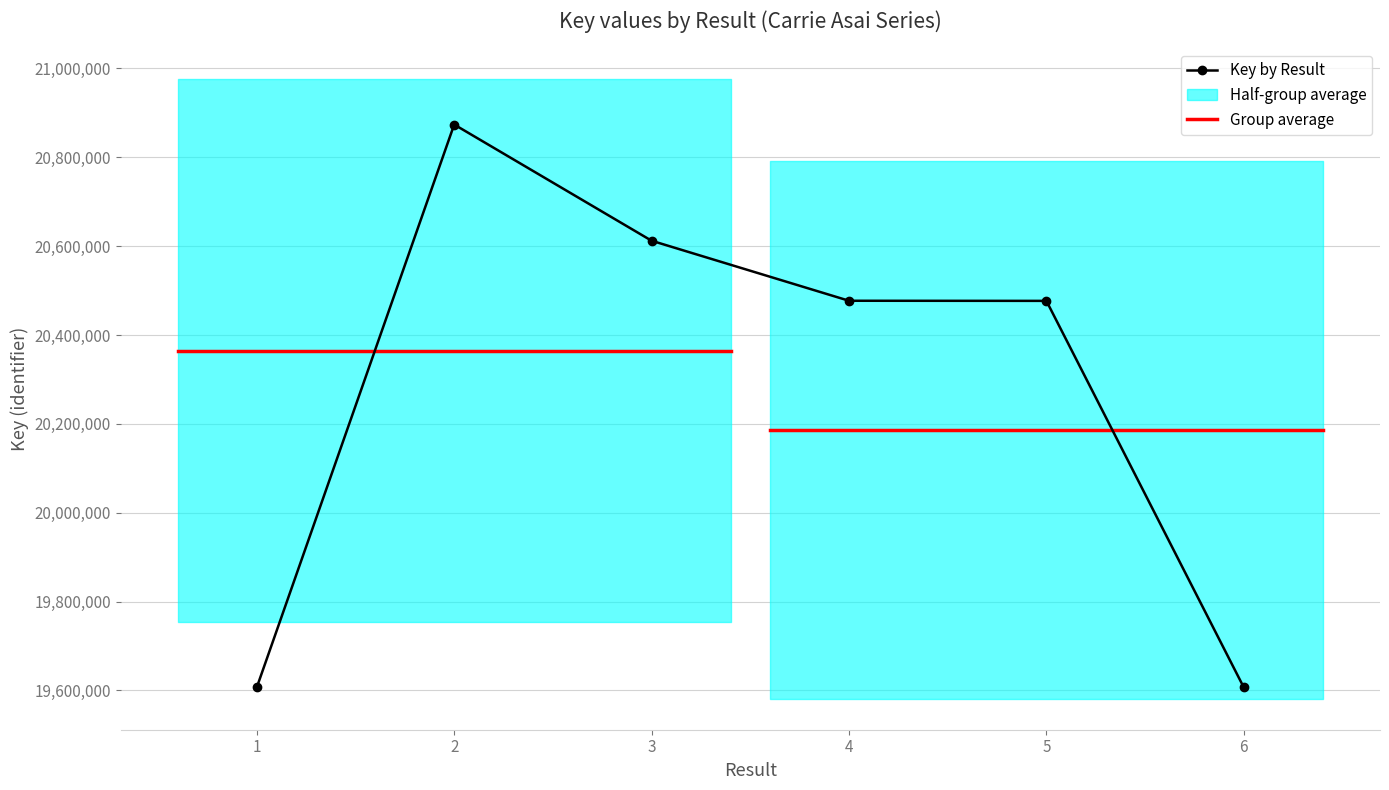

Which label corresponds to the smallest value in the chart?

6